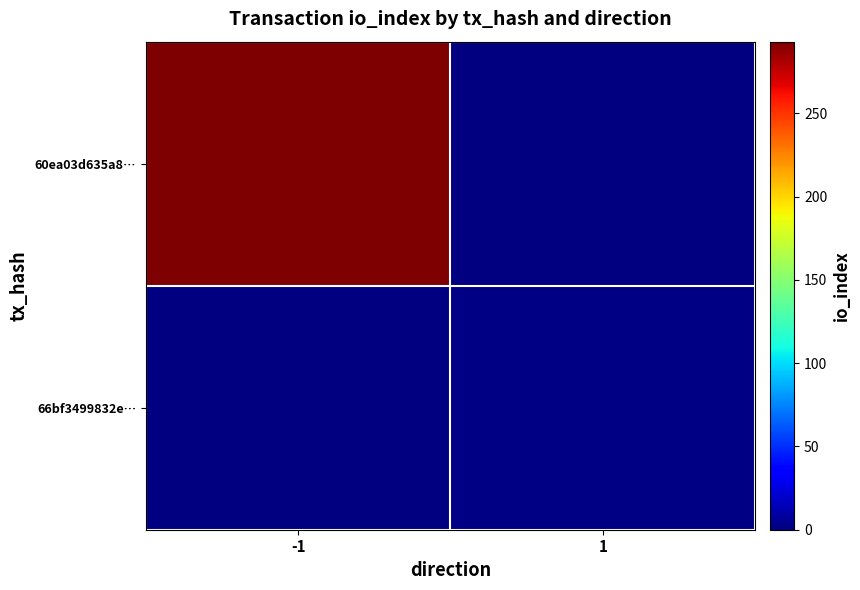

At which label does 66bf3499832e… reach its peak?

-1